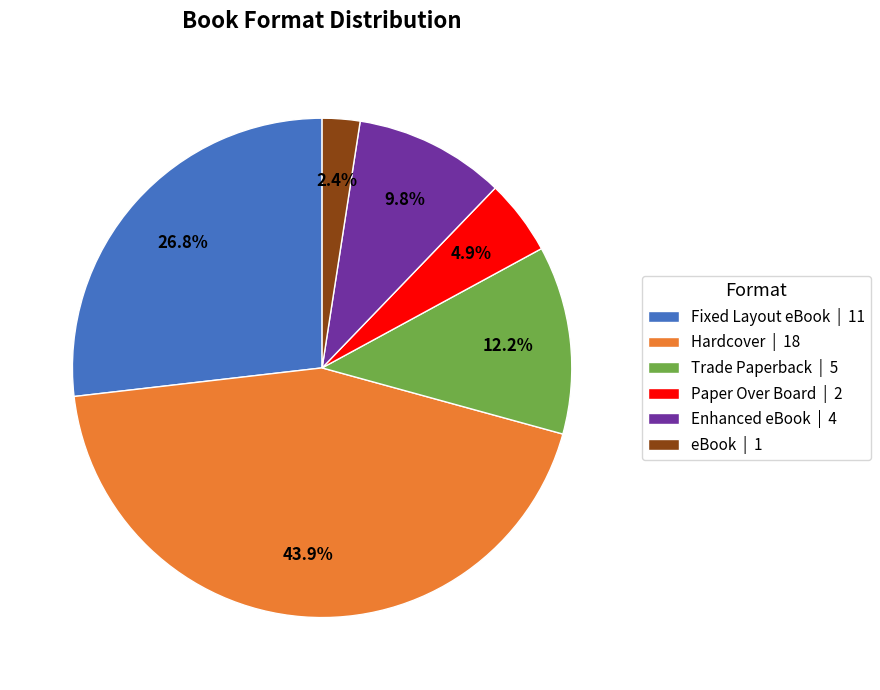

Is the sum of Enhanced eBook and Hardcover greater than half?

Yes